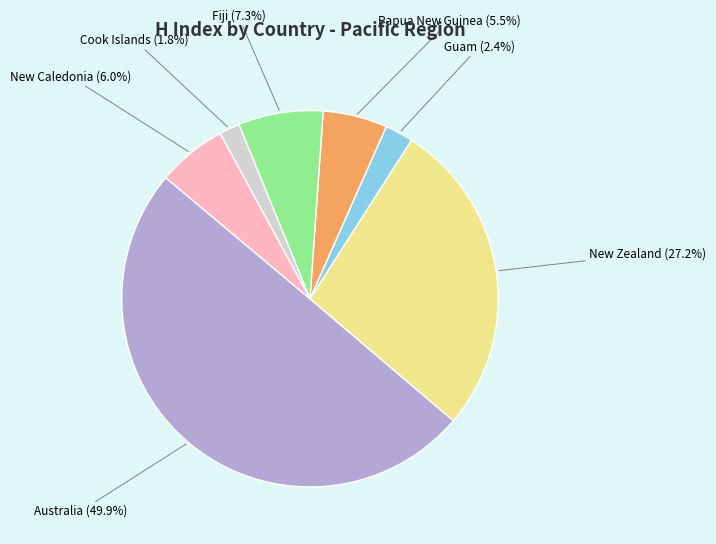

What percentage is NOT represented by Cook Islands?

98.2%